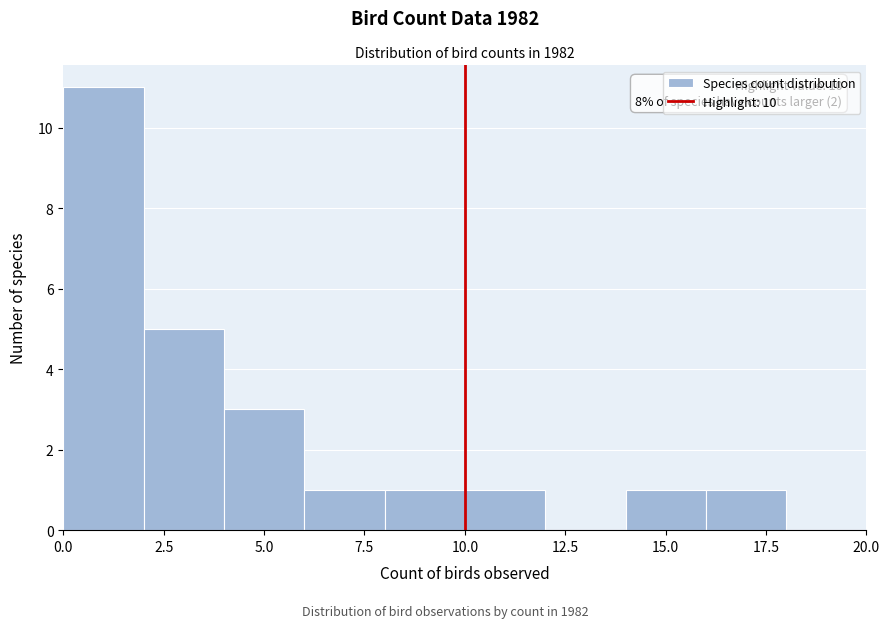

Over which range of the x-axis is the bar tallest?

0 to 2